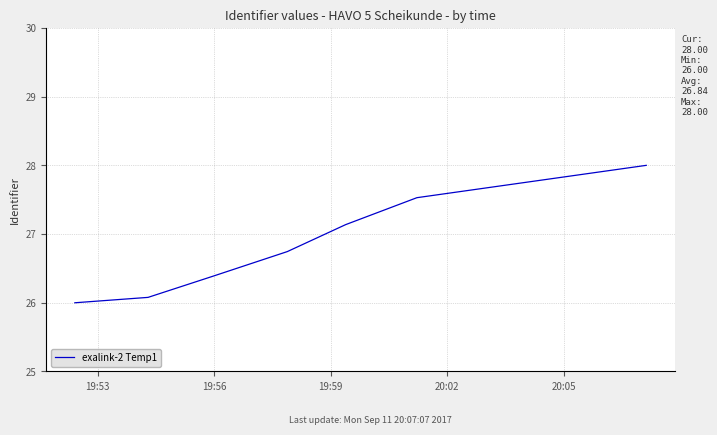

What is the sum of all values?

187.9